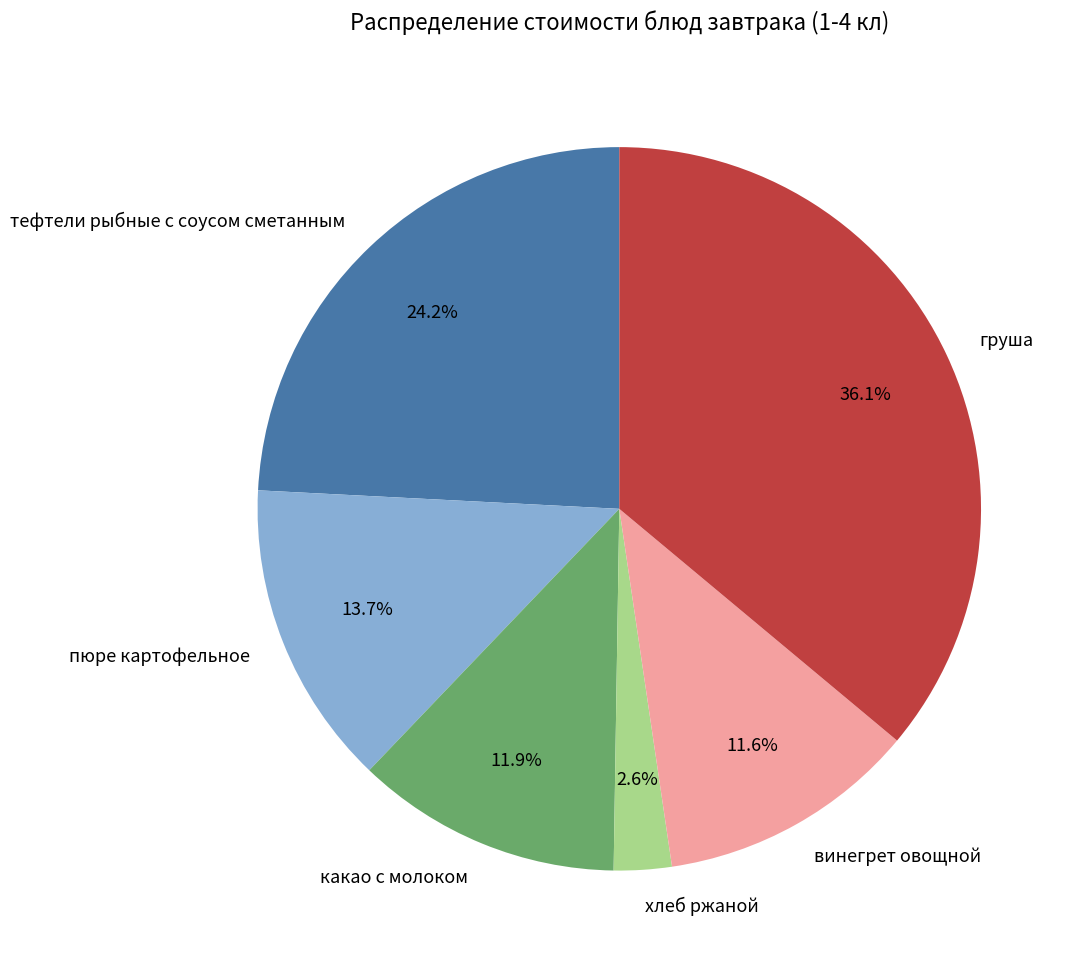

What is the ratio of the value at пюре картофельное to the value at хлеб ржаной?

5.3